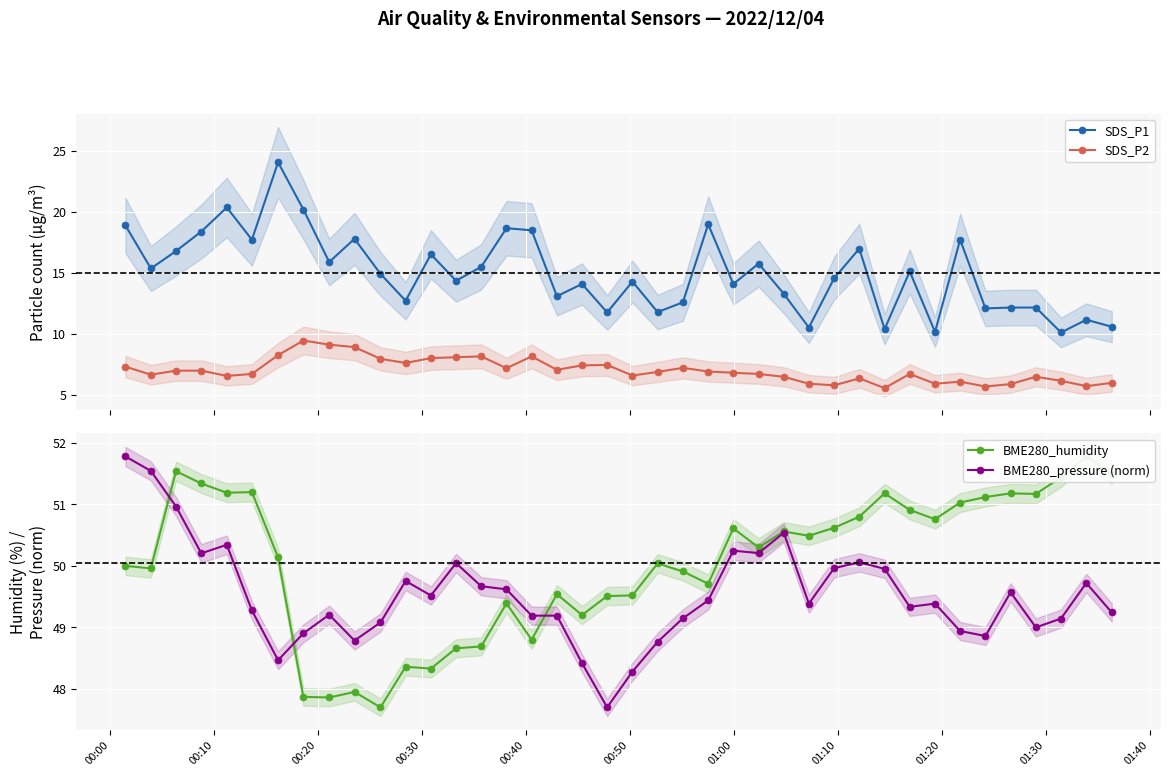

True or false: BME280_pressure (norm) and SDS_P1 intersect in this chart.

False